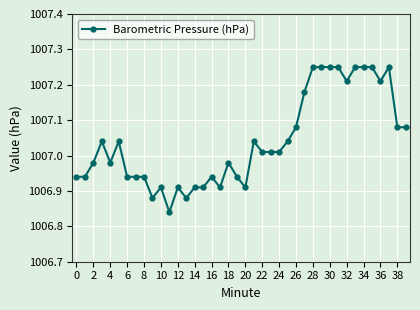

True or false: there are more than 1 points higher than both neighbors.

True